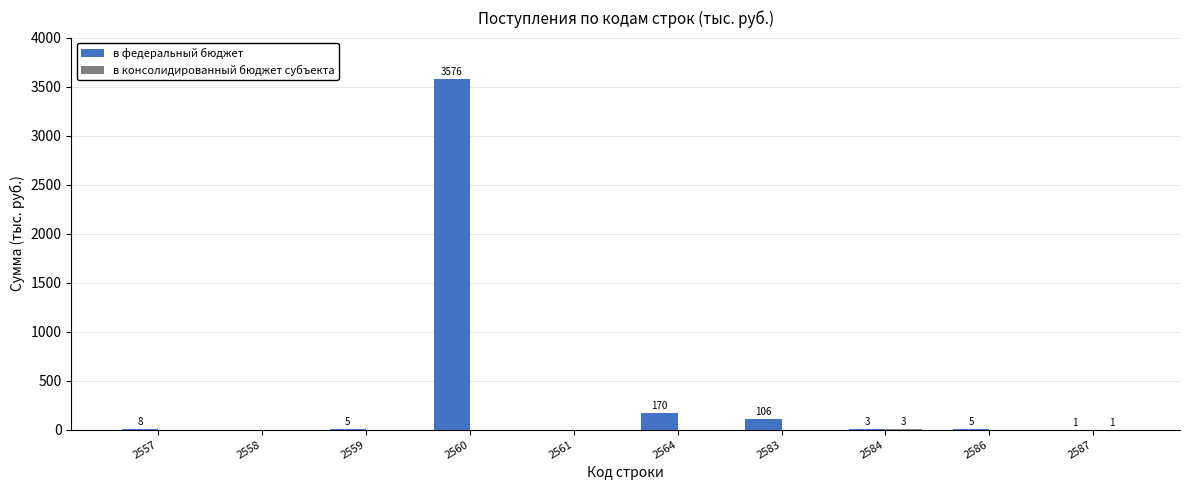

The value of в федеральный бюджет at 2559 is 5. True or false?

True